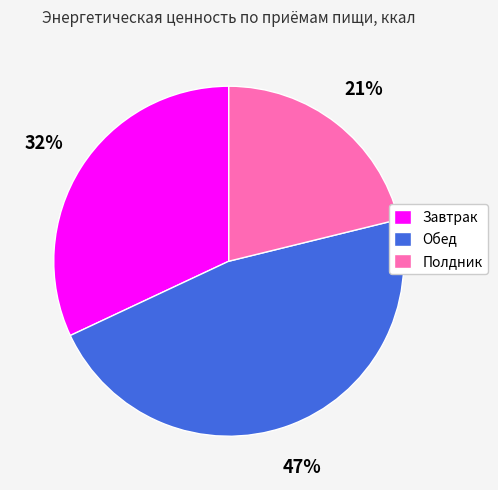

What percentage is the Обед slice, to the nearest percent?

47%